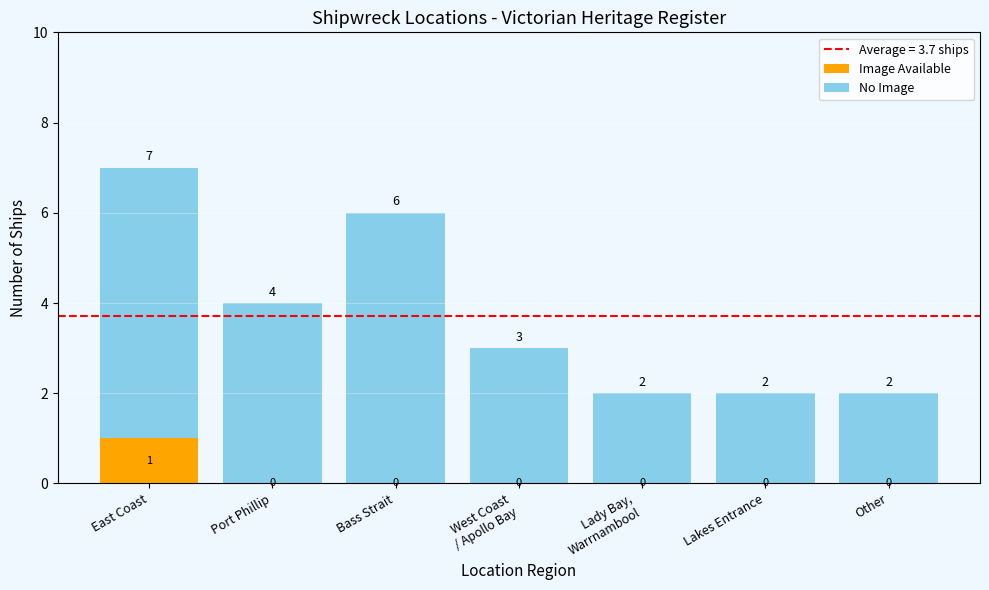

At which category is the sum across all series the highest?

East Coast